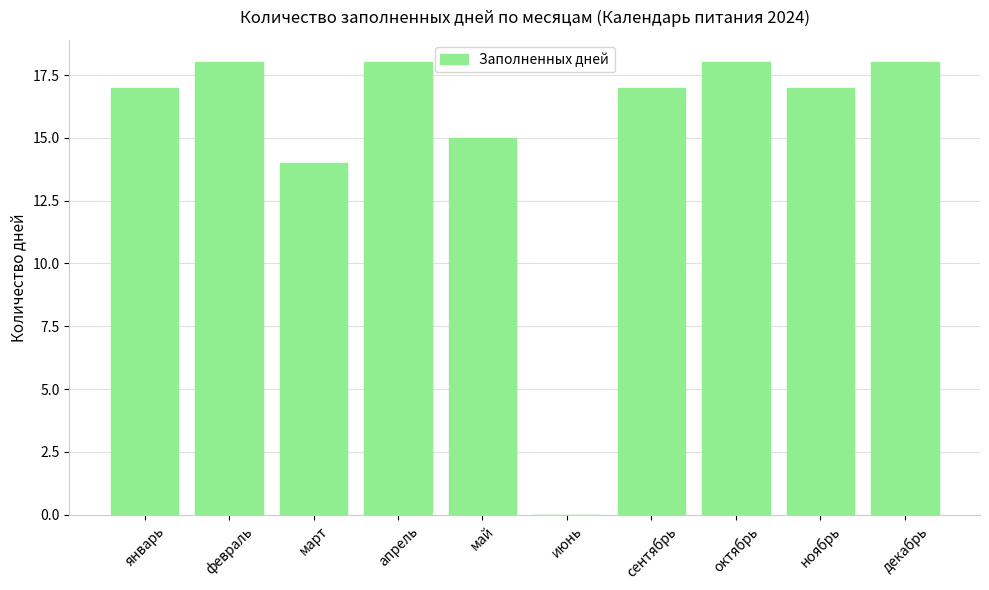

Is it true that the value at сентябрь is 17?

True